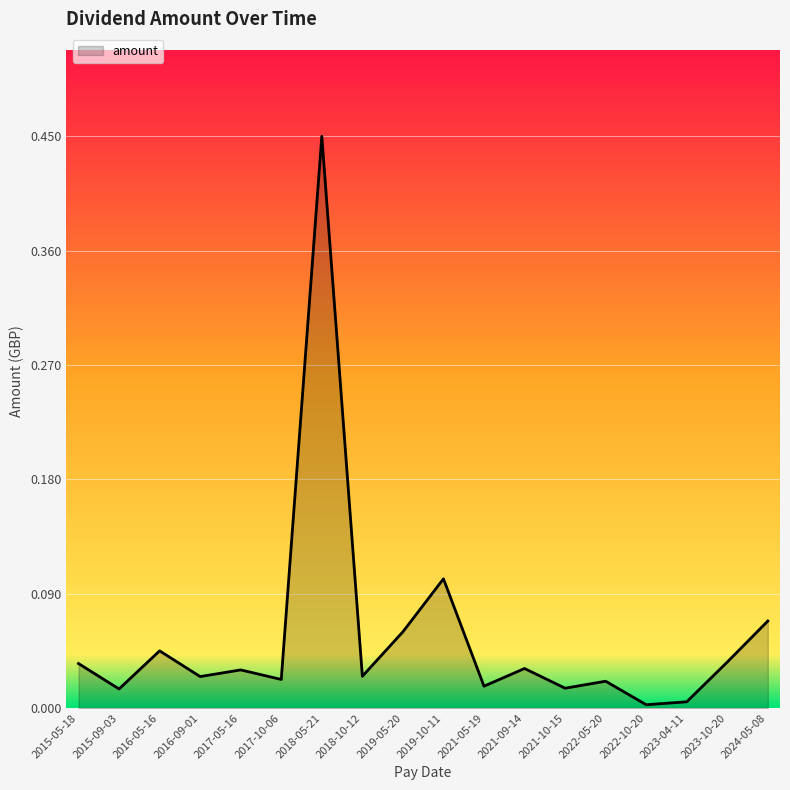

Does the chart have visible grid lines?

Yes